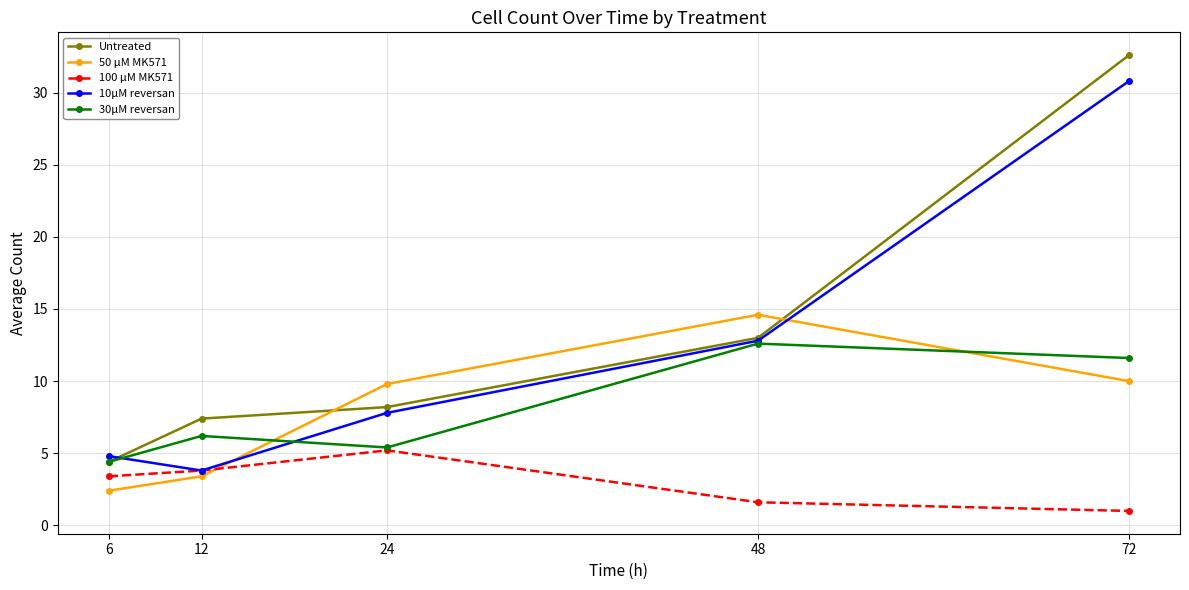

What is the sum of the 50 μM MK571 values at 72 and 6?

12.4